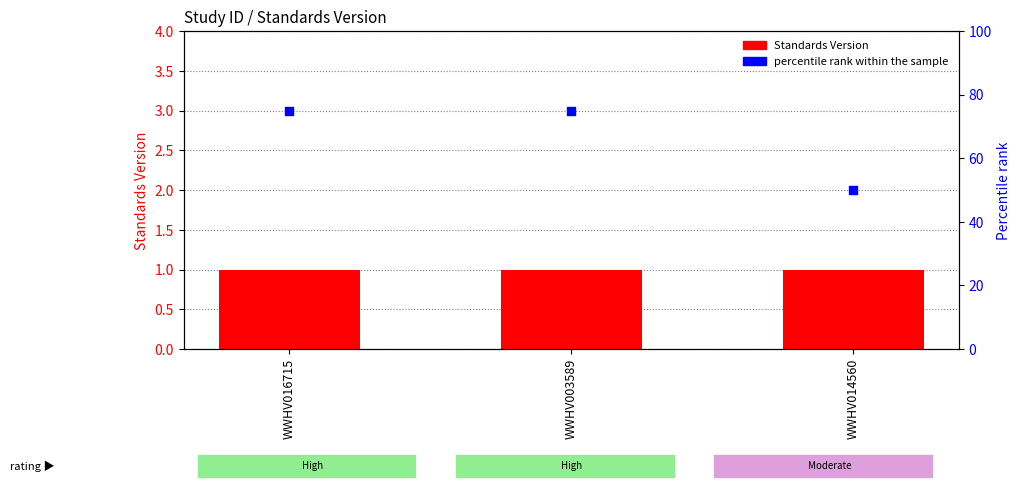

Is the value of Standards Version at WWHV014560 greater than the value of percentile rank within the sample at WWHV014560?

No